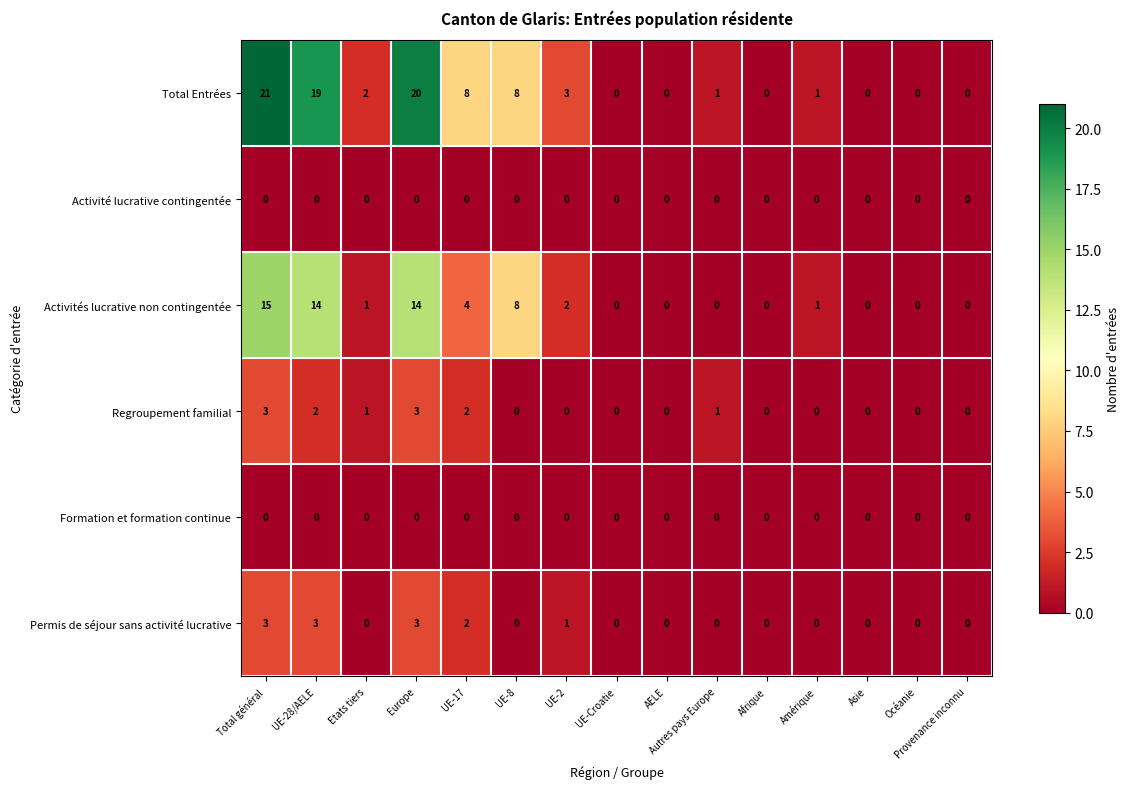

Which series has the widest spread of values?

Total Entrées